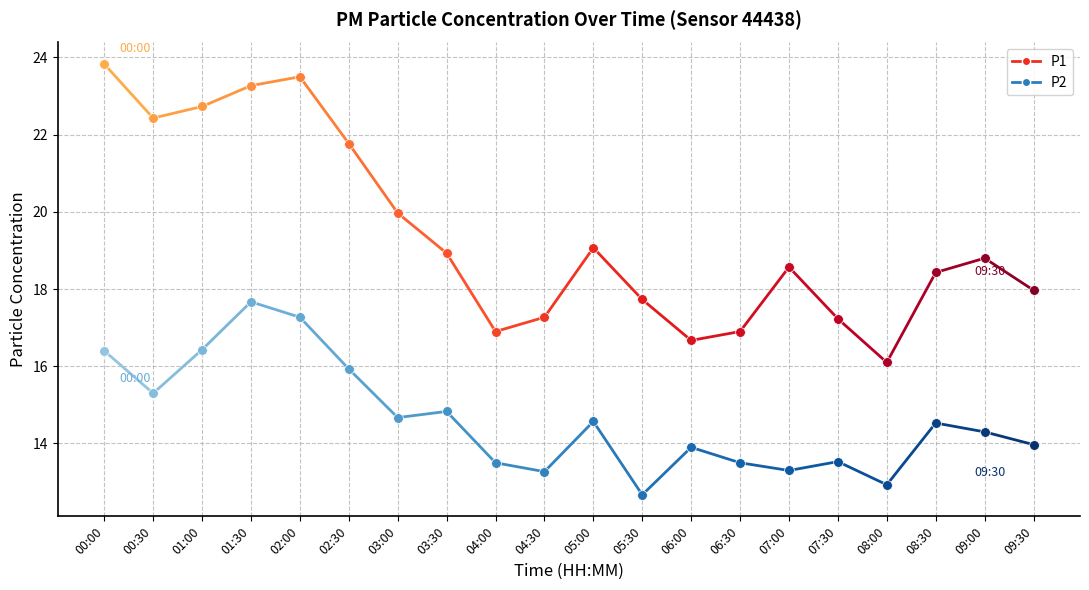

At which category is the sum across all series the highest?

00:00